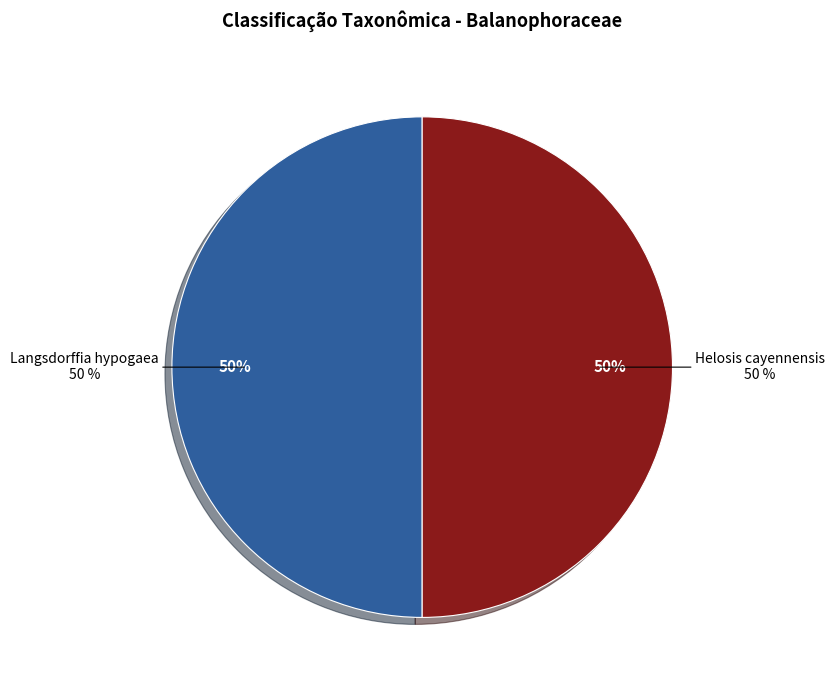

Does Helosis cayennensis represent more than half of the total?

No